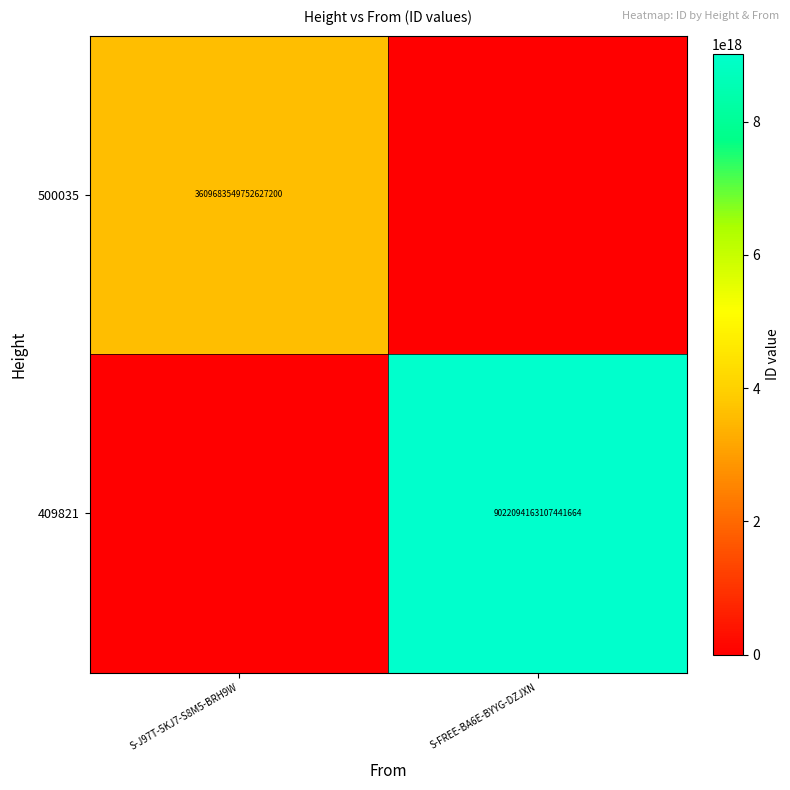

True or false: 409821 has a value of 9022094163107441664 at S-FREE-BA6E-BYYG-DZJXN.

True